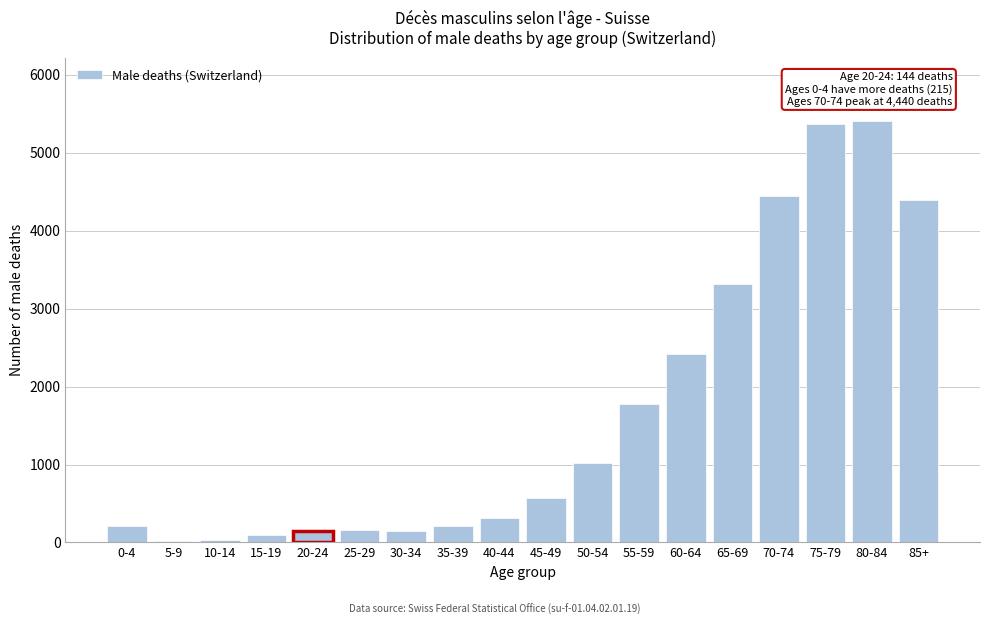

What is the greatest value displayed?

5406